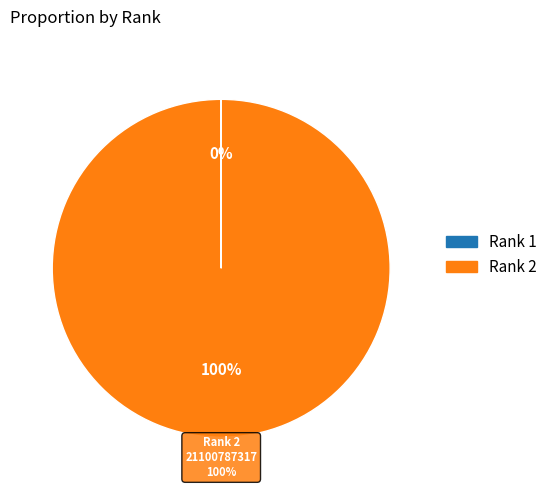

To the nearest percent, what is the difference between the 1 and 2 slice percentages?

100%